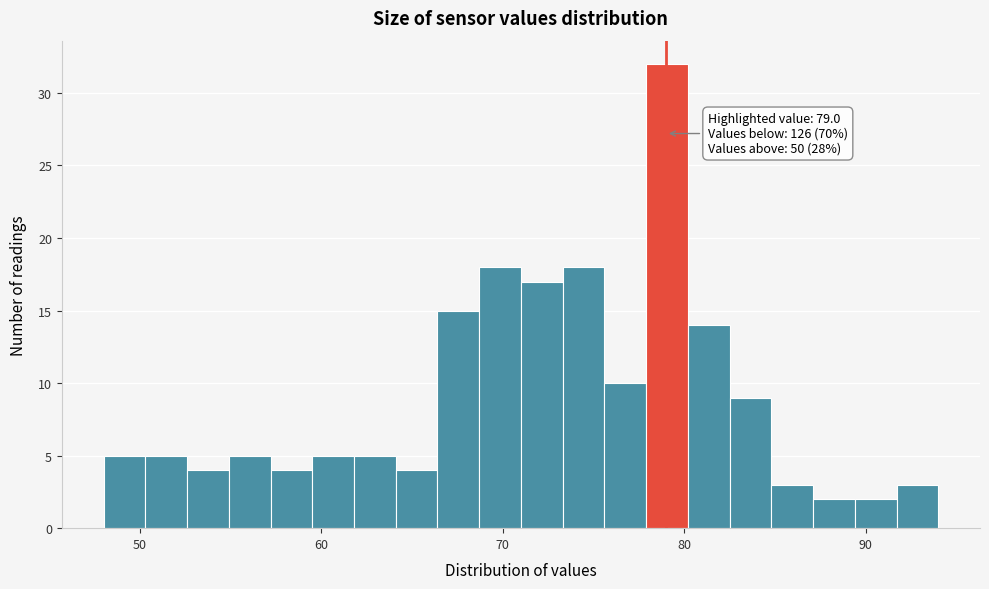

Around what value on the x-axis is the tallest bar? Give the approximate position of its centre, as read against the axis.

79